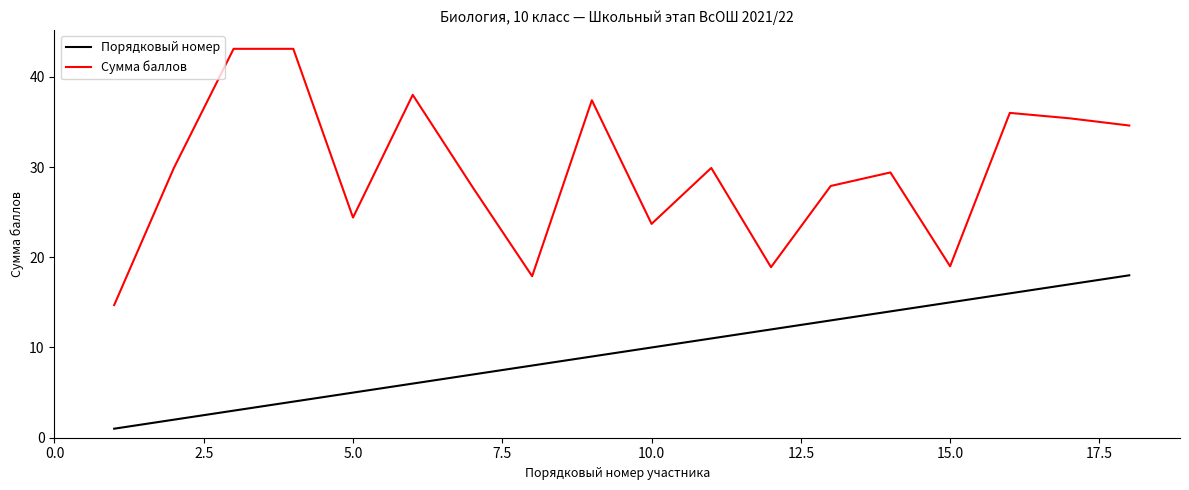

List the series in order of their overall mean, lowest first.

Порядковый номер, Сумма баллов